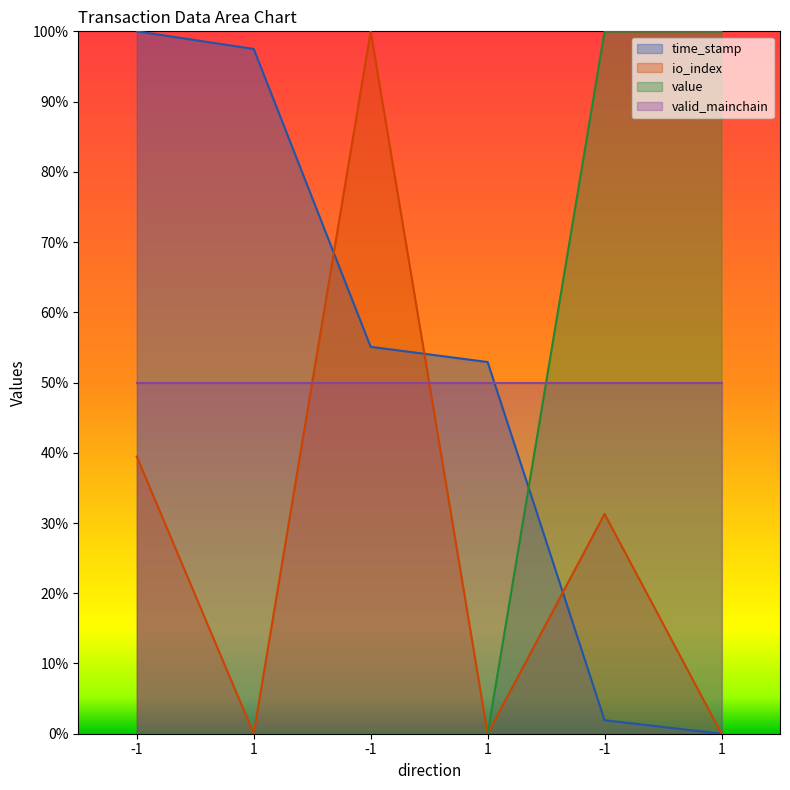

How many values in the value series exceed 0?

2